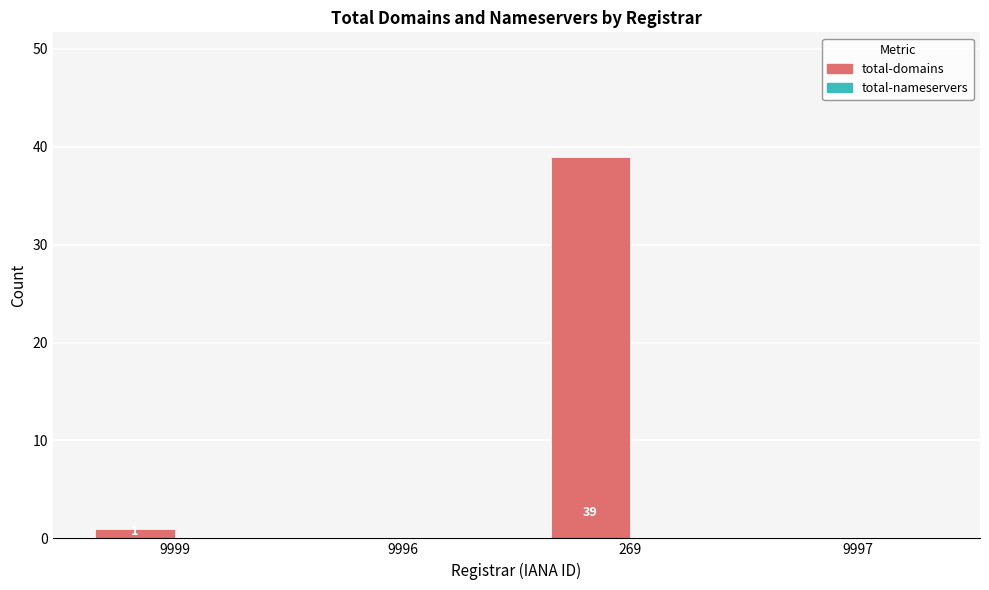

Which has a higher value, 9999 or 269?

269